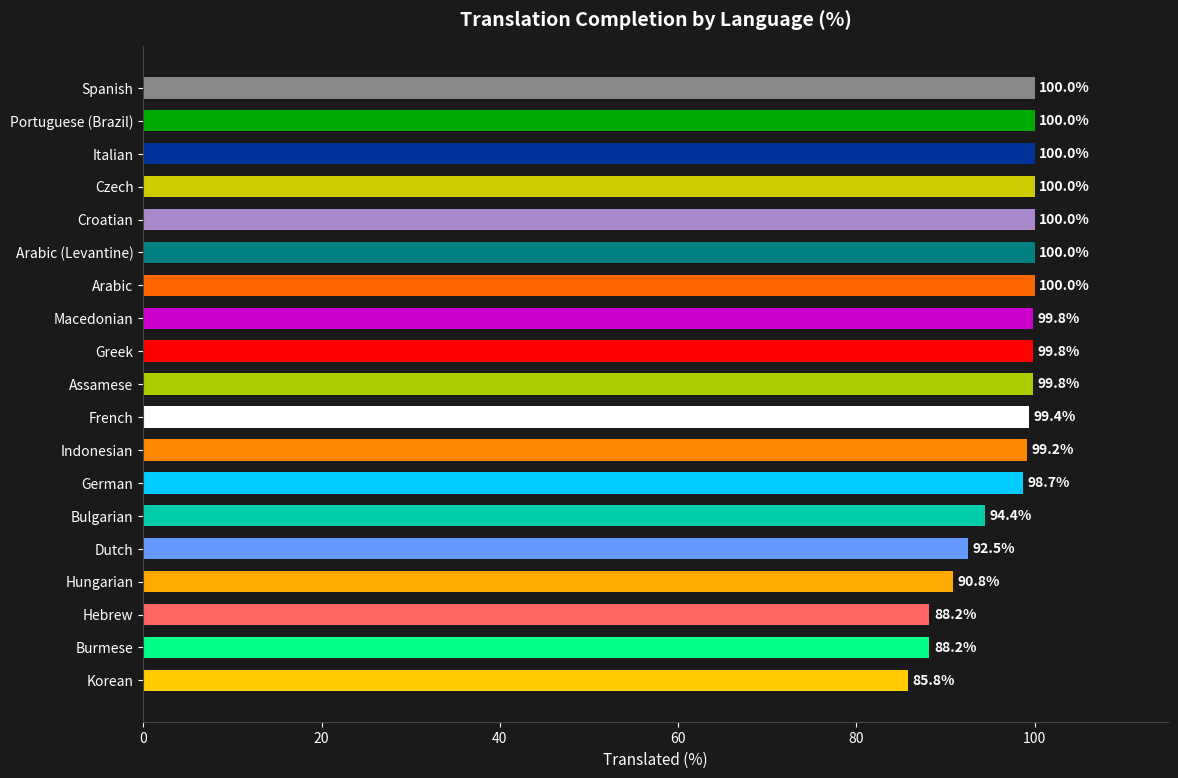

What position from the top is Arabic (Levantine)?

6